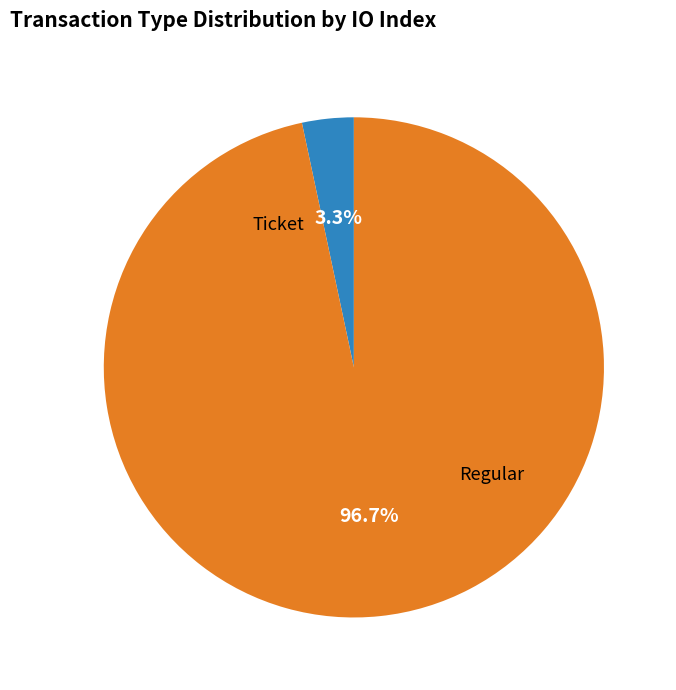

Rank the categories by value from highest to lowest.

Regular, Ticket